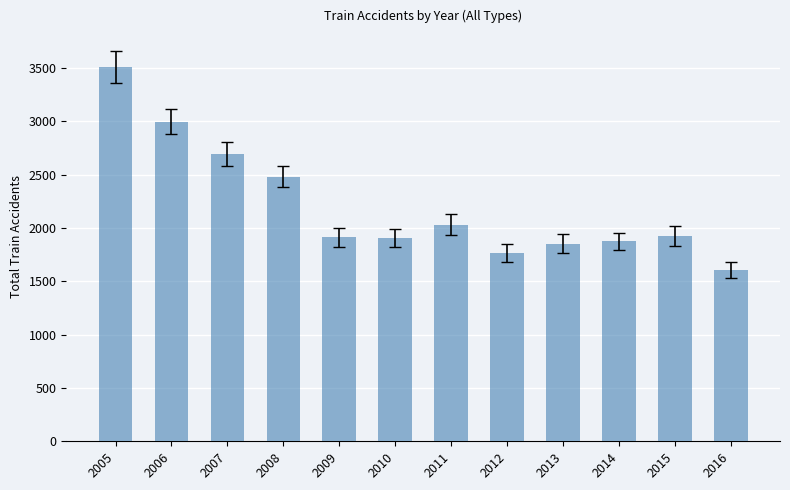

What is the difference between the maximum and minimum values?

1901